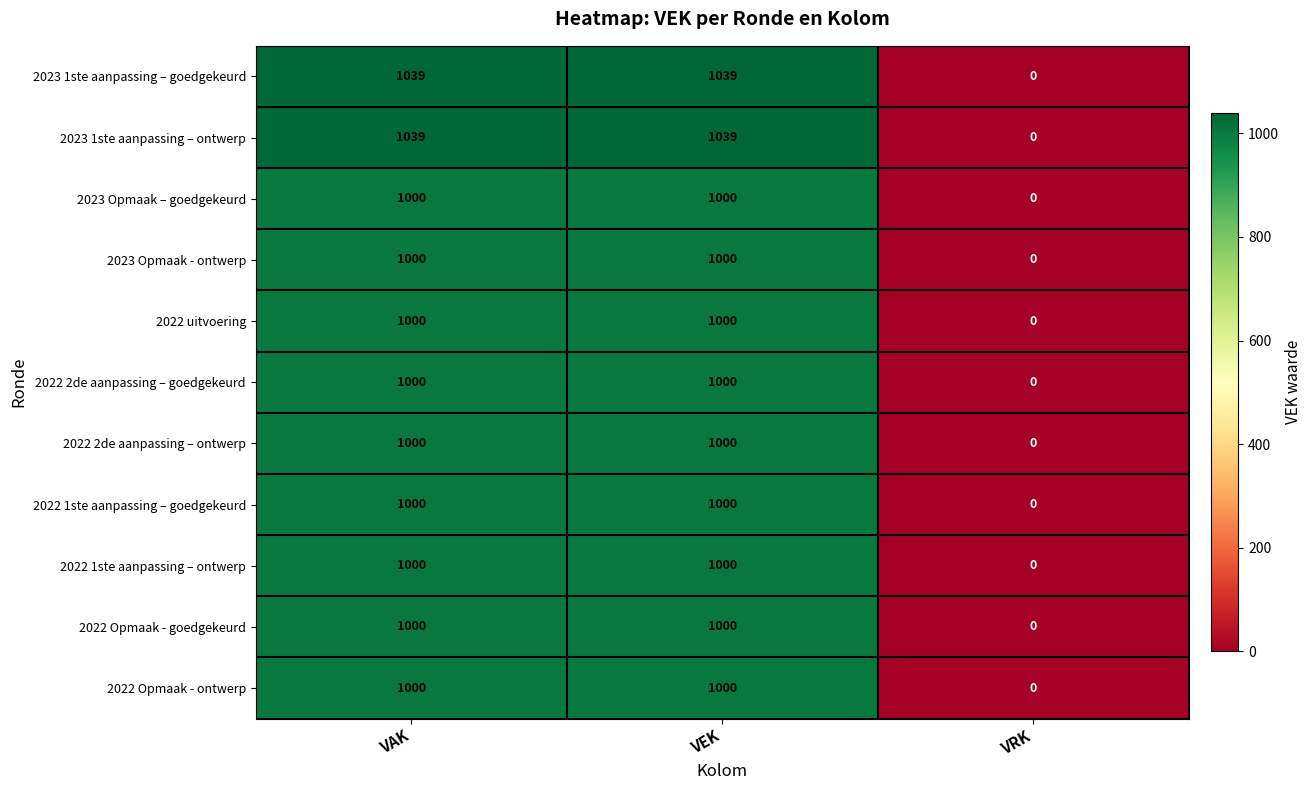

The 2022 Opmaak - goedgekeurd series shows -497 at VRK. True or false?

False